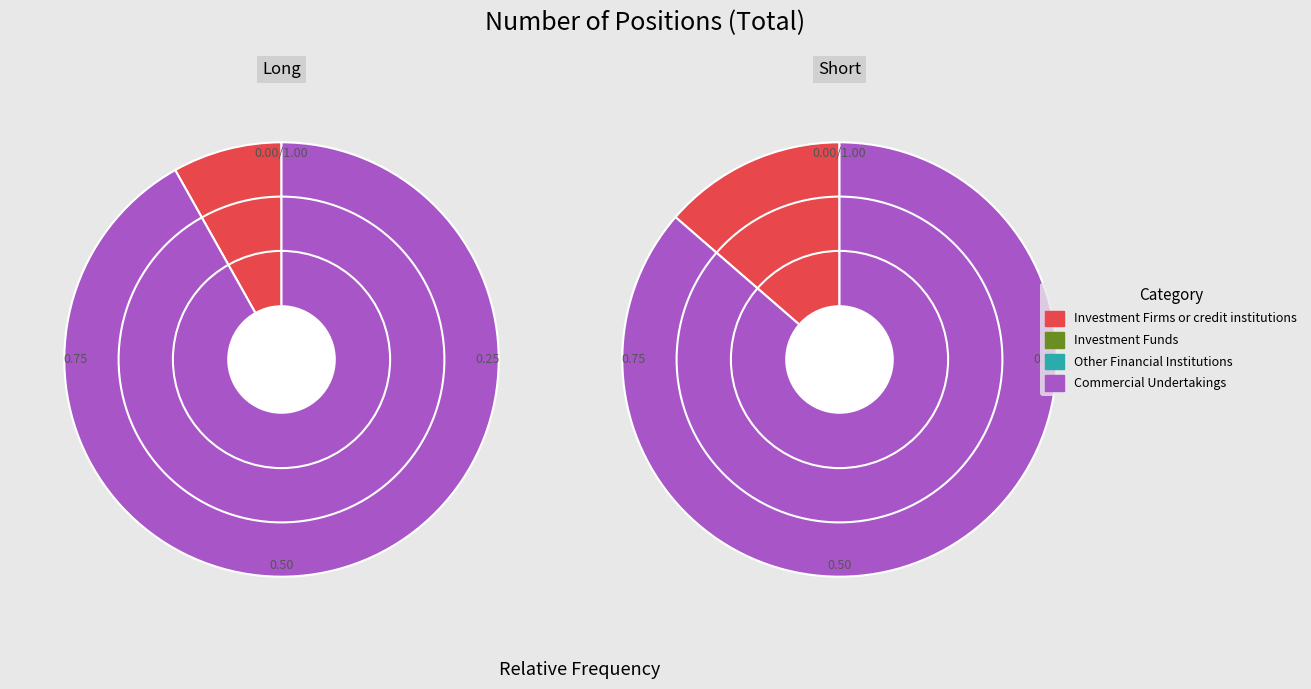

Does any single category account for the majority?

Yes